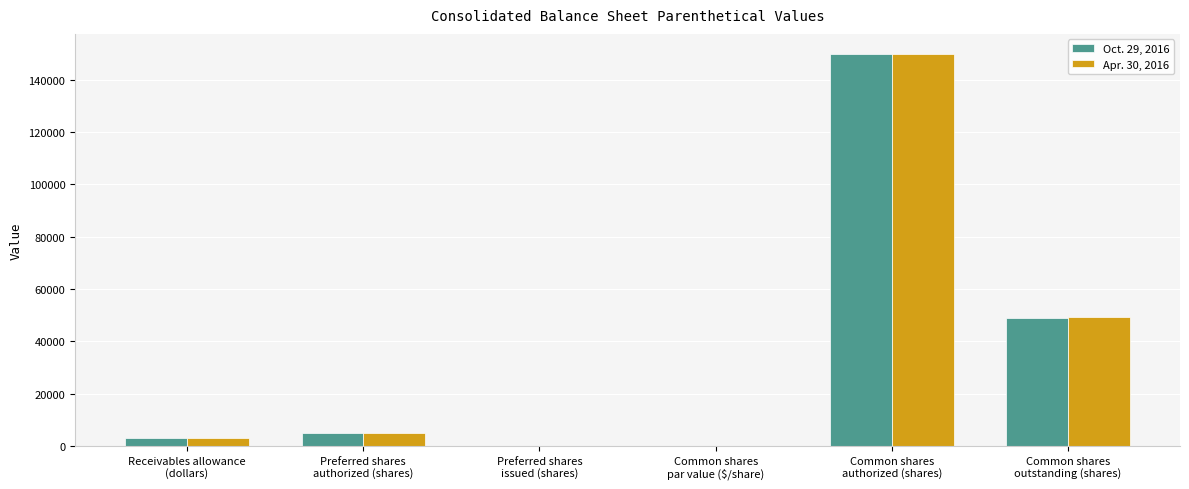

What is the maximum value shown in the chart?

150000